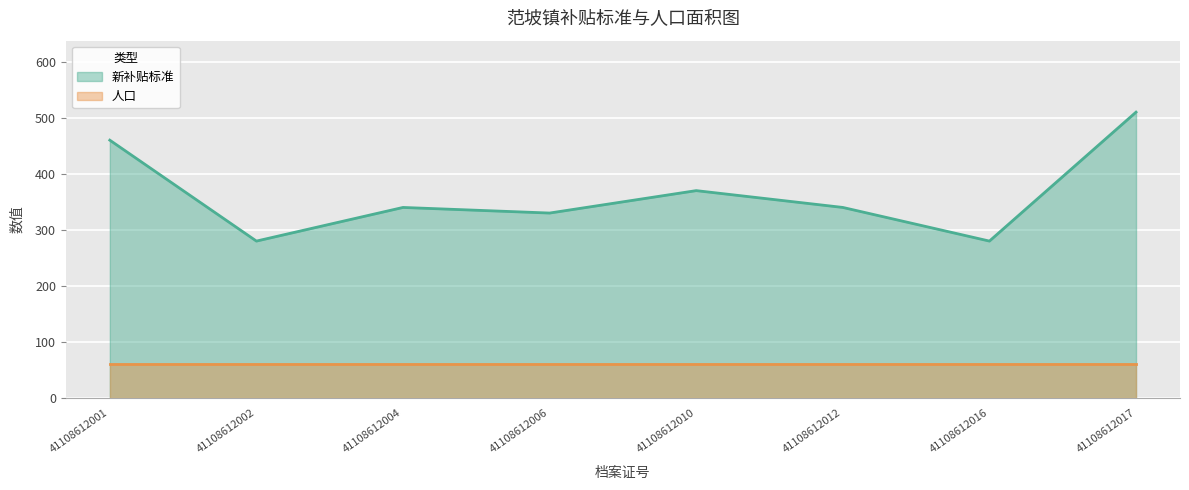

List the labels in order of value, largest first.

41108612017, 41108612001, 41108612010, 41108612004, 41108612012, 41108612006, 41108612002, 41108612016